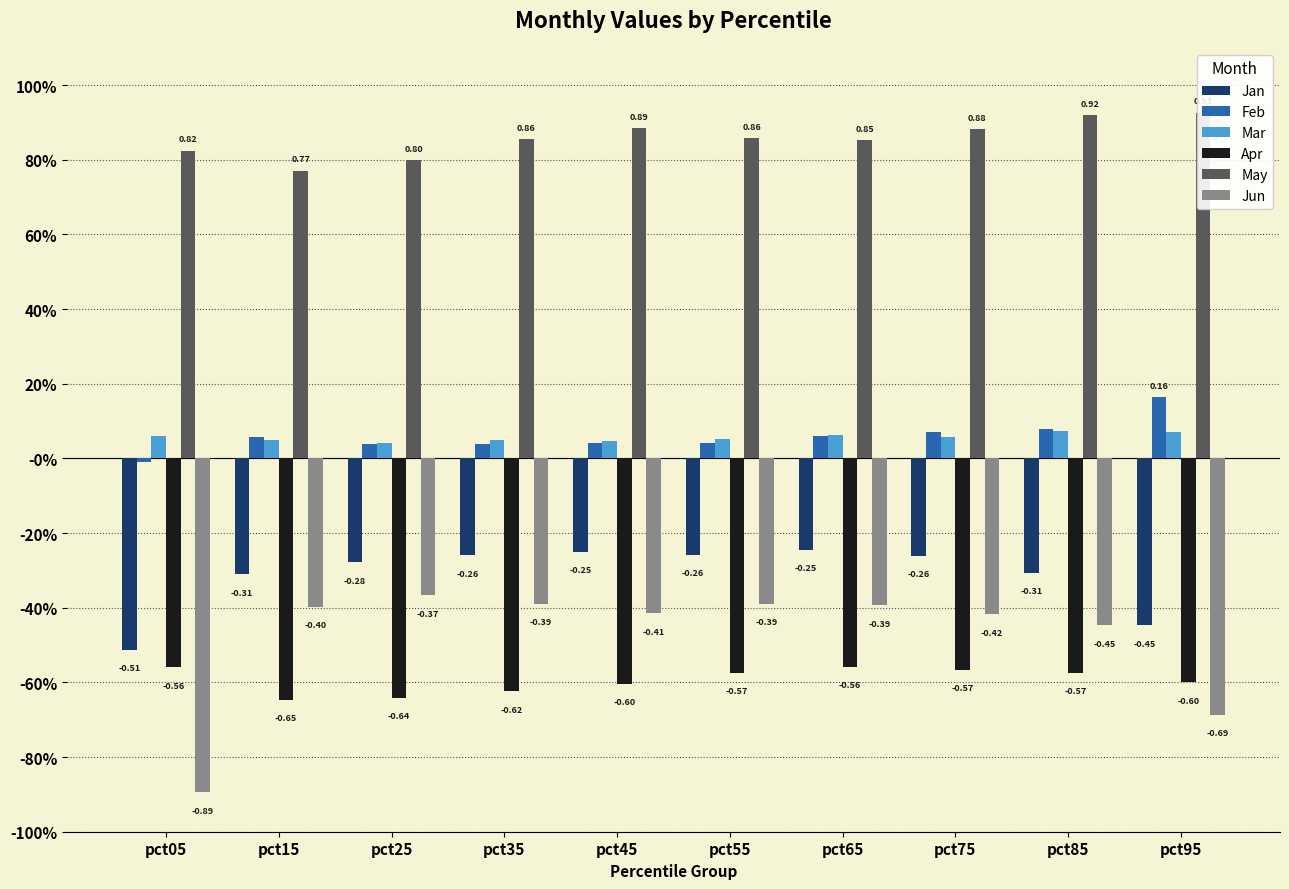

Rank the series at pct85 from highest to lowest value.

May, Feb, Mar, Jan, Jun, Apr